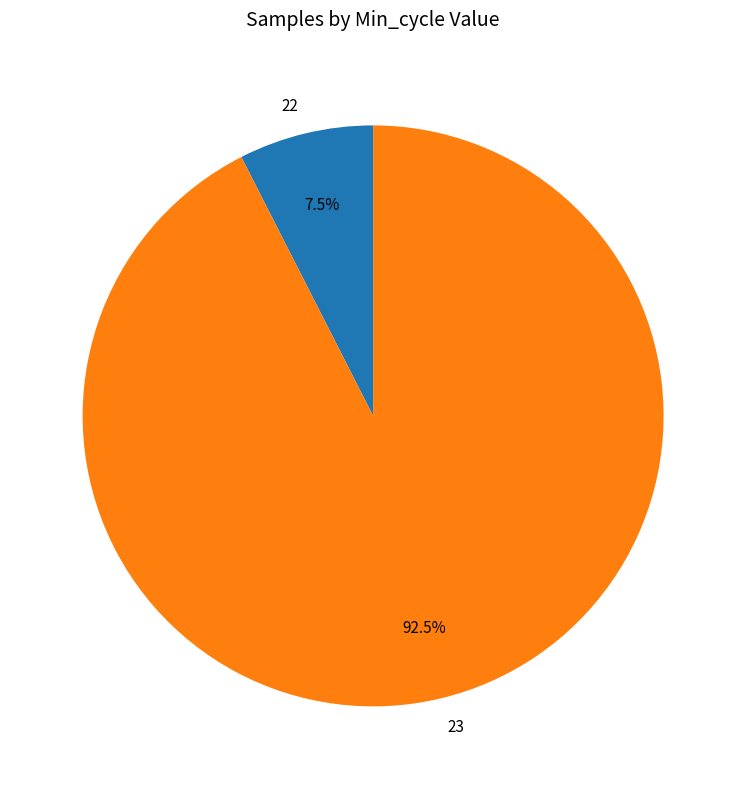

Is it true that 23 is 1% of the pie?

False